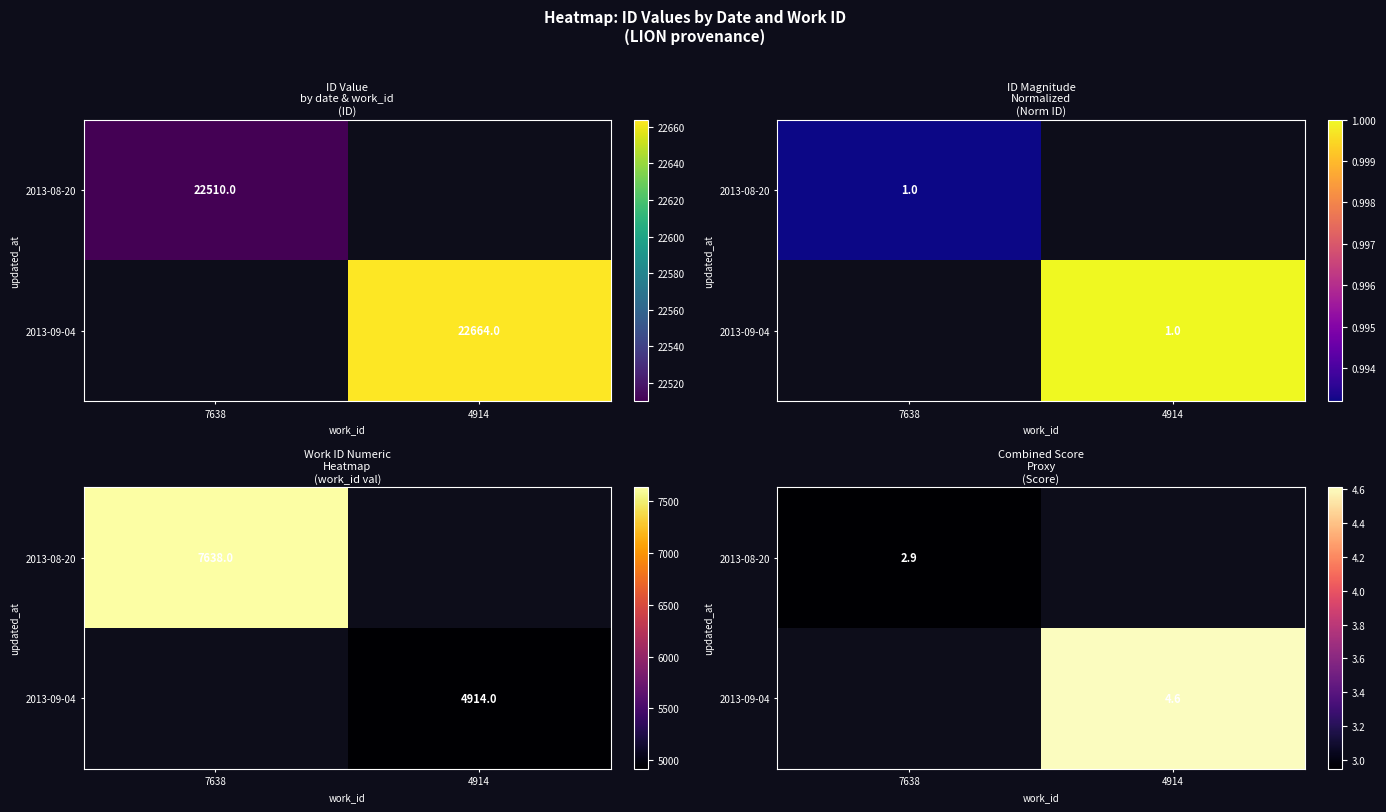

Which has a higher value, 4914 or 7638?

7638